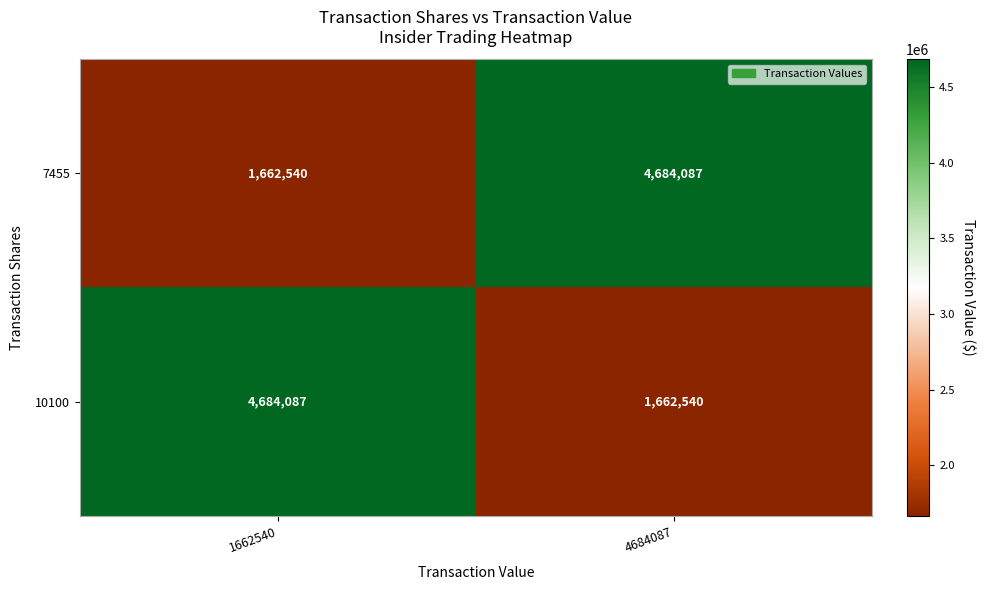

Rank the series at 4684087 from highest to lowest value.

7455, 10100